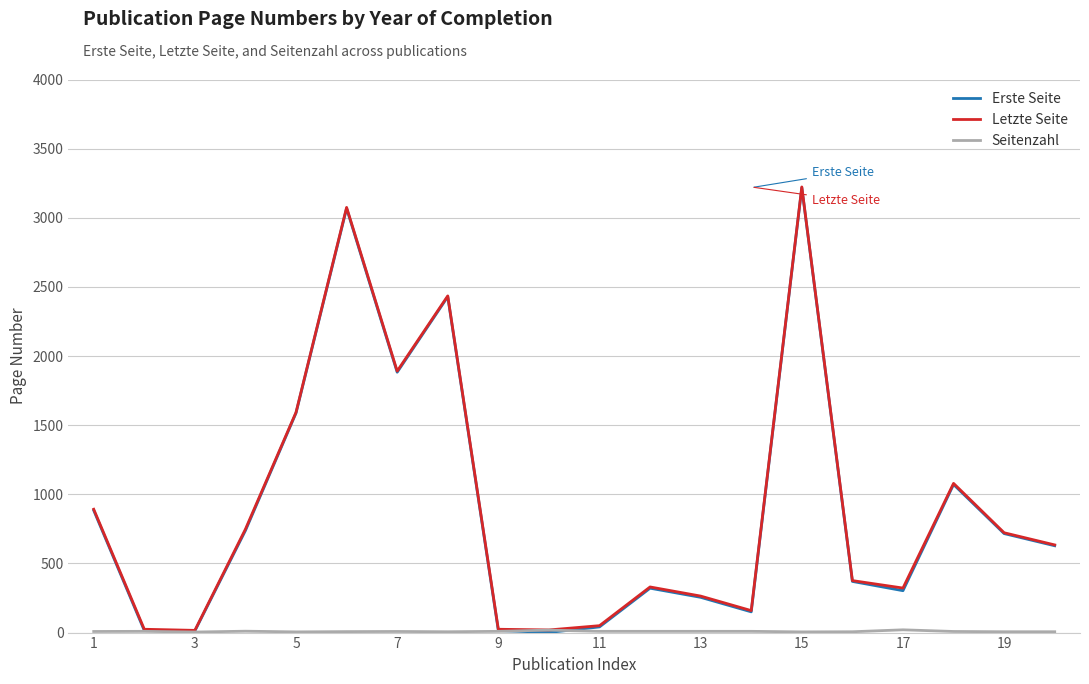

What is the highest value of the Erste Seite series?

3218